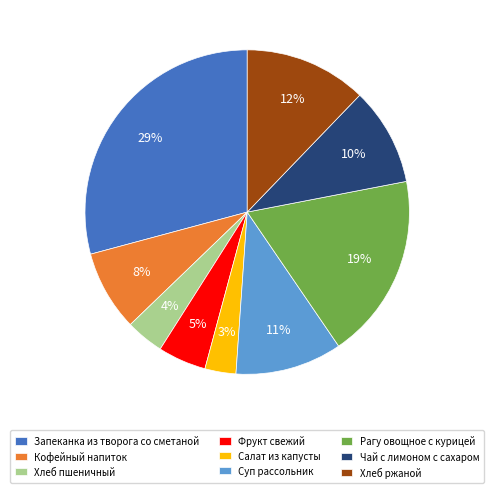

Is the sum of Салат из капусты and Хлеб ржаной greater than half?

No